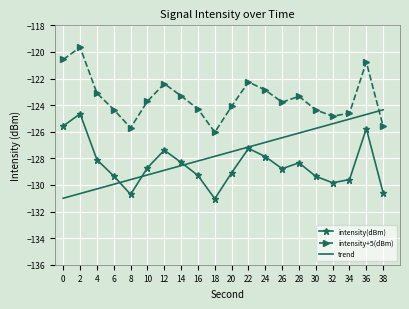

Read the trend value at 24.

-126.8